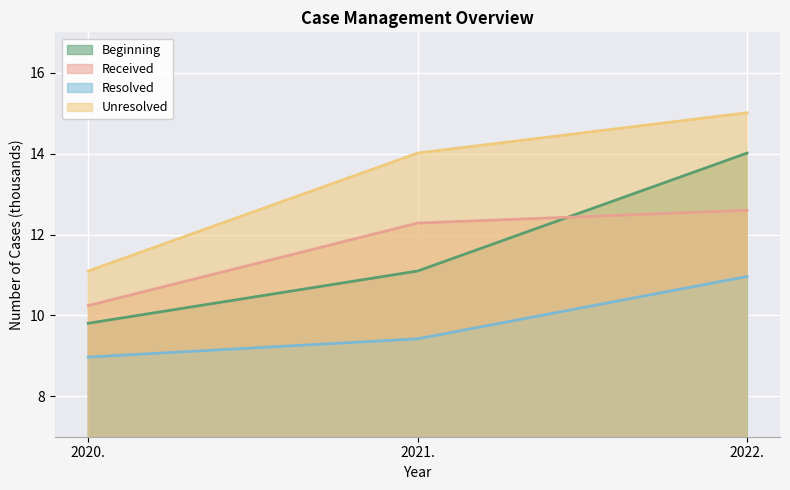

Rank the series by their maximum value, from lowest to highest.

Resolved, Received, Beginning, Unresolved